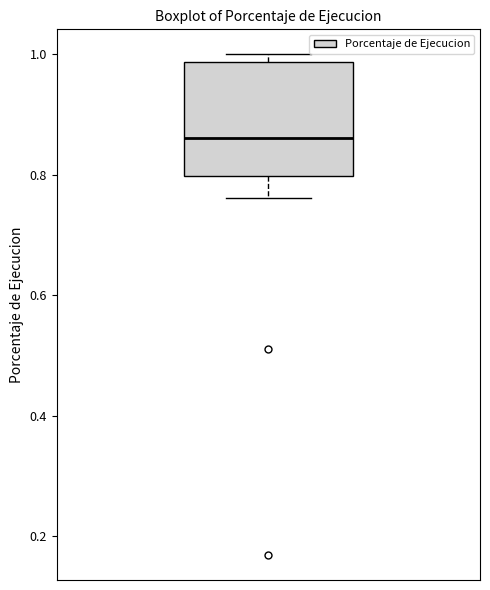

Transcribe this box plot: give where the median line is, the range the box spans, and where the two whiskers end, as read against the y-axis. The values are not printed on the chart, so give them approximately, as read against the axis.

median 0.86, box 0.80 to 0.98, whiskers 0.76 to 1.00